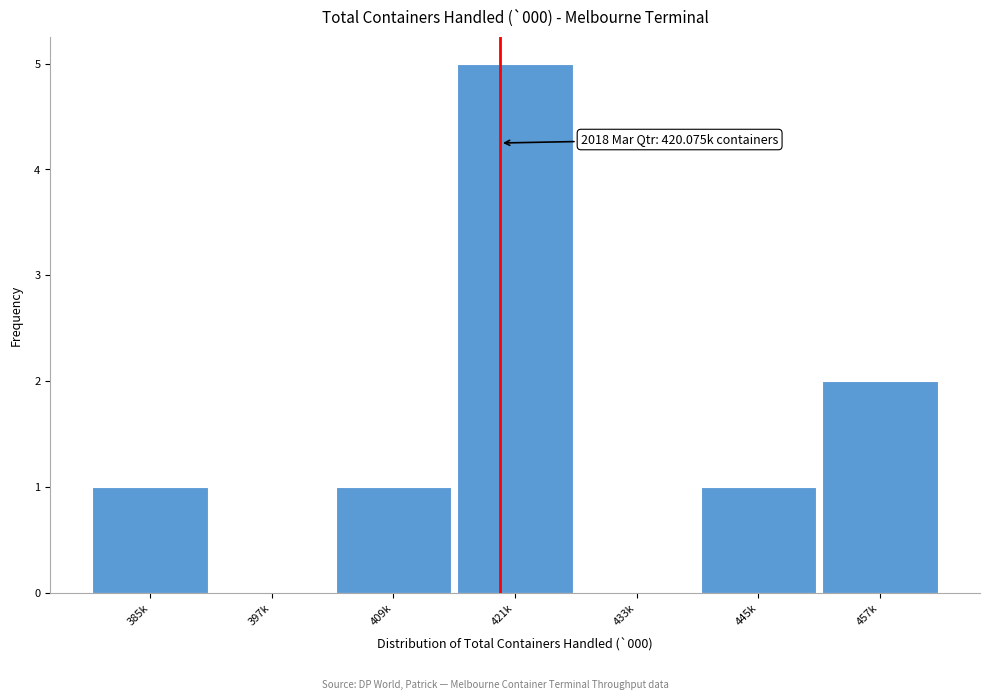

Reading left to right, list all the values displayed in this chart.

385k=1	397k=0	409k=1	421k=5	433k=0	445k=1	457k=2